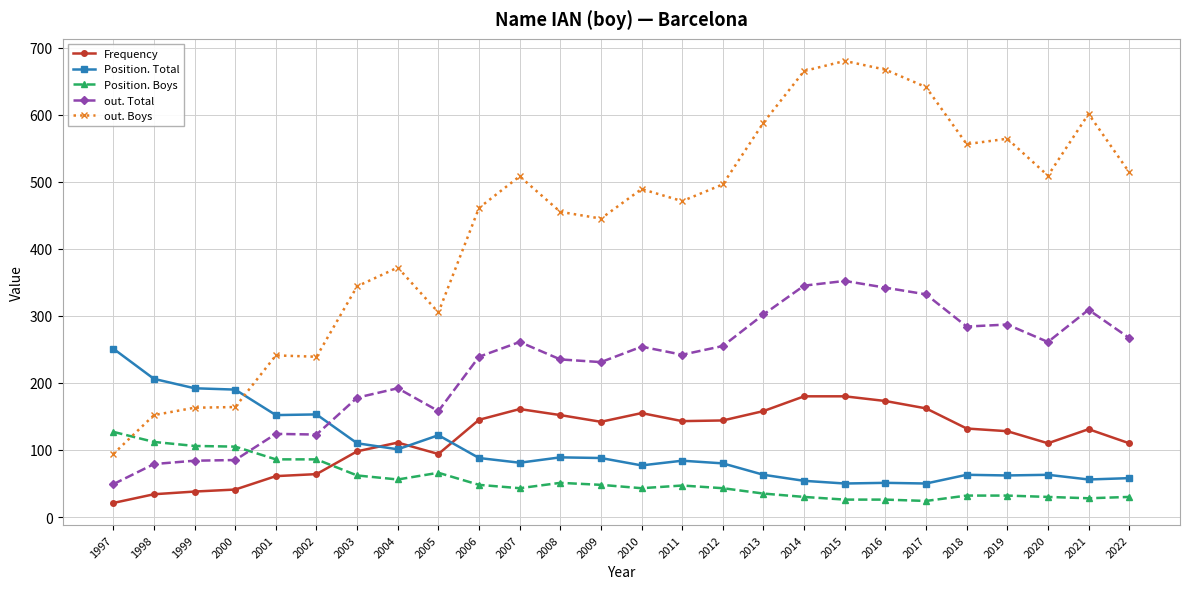

What is the value of the Position. Boys point at the 11th from the left?

43